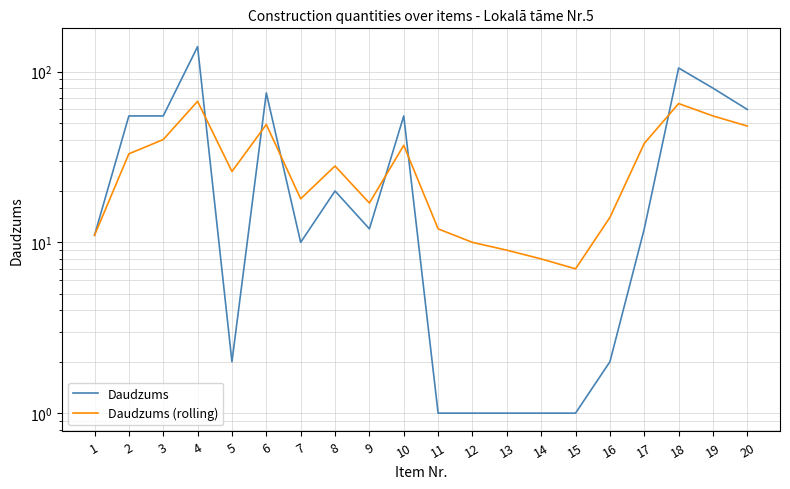

Which category has the highest value across all series?

4